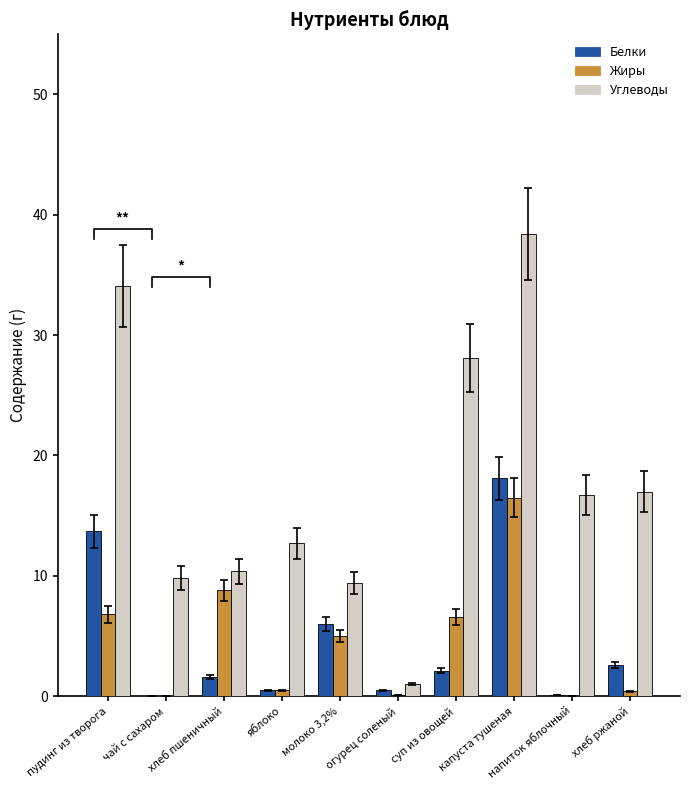

The Жиры series shows 0.8 at яблоко. True or false?

False